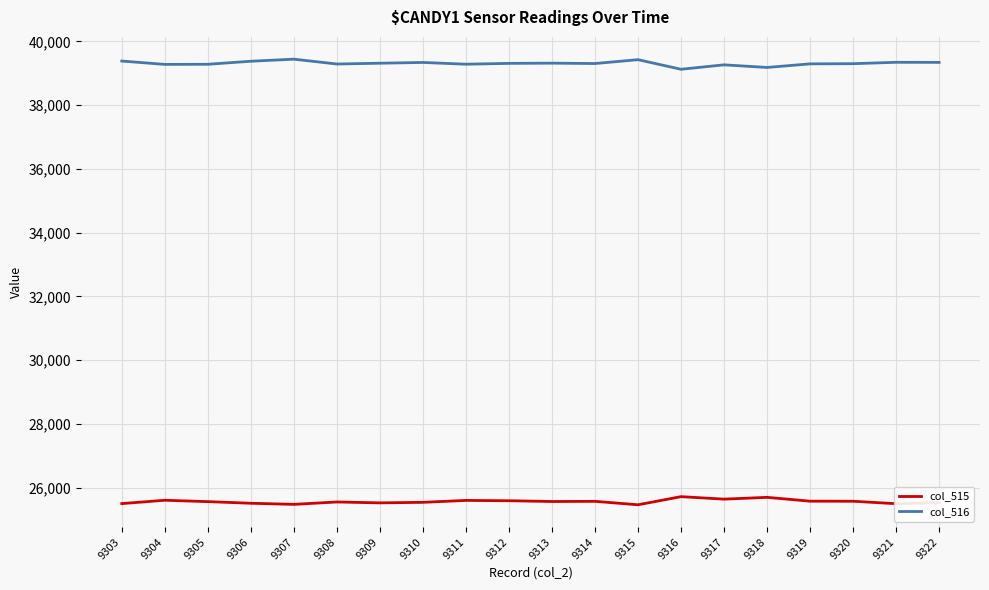

How many values in the col_515 series are below 25569?

10